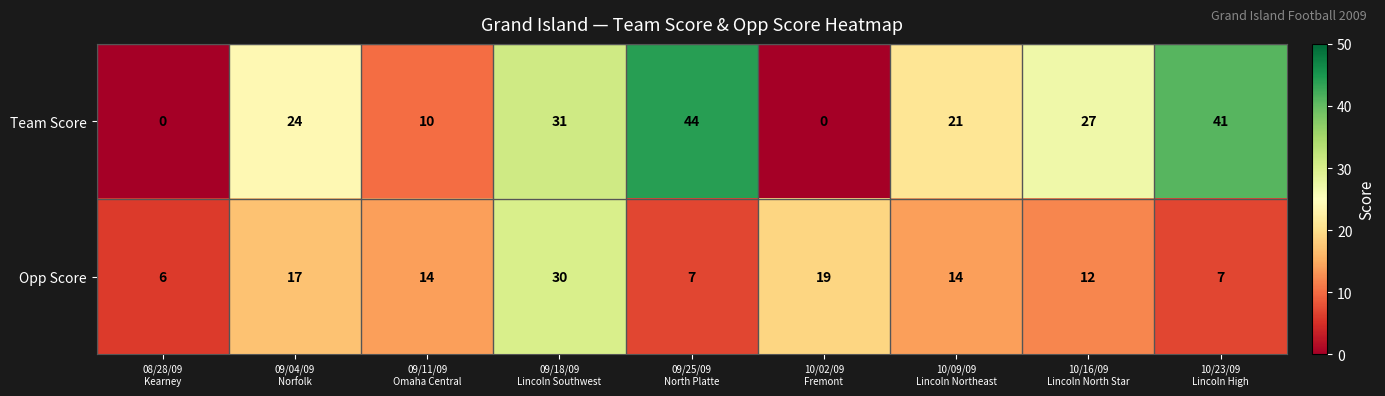

How many series are shown in this chart?

2